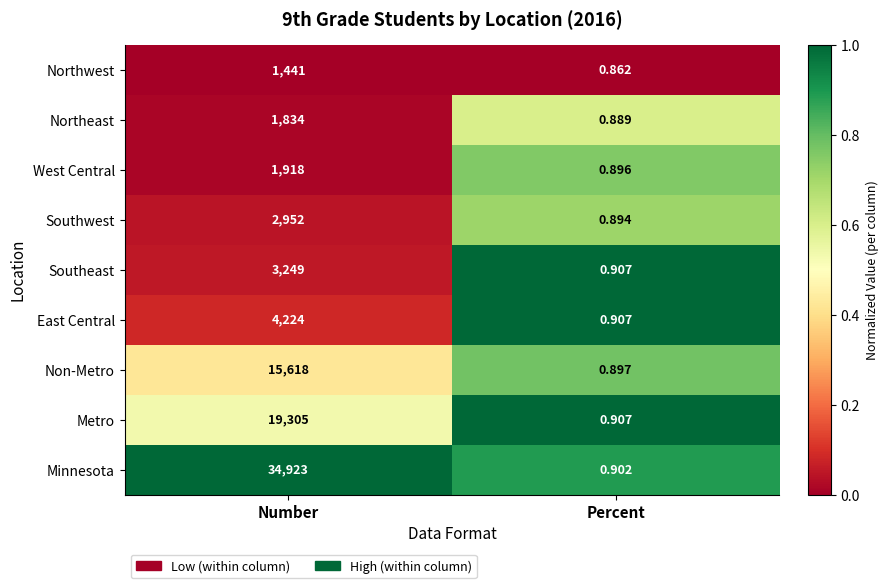

Between Number and Percent, which series saw the biggest shift?

Minnesota